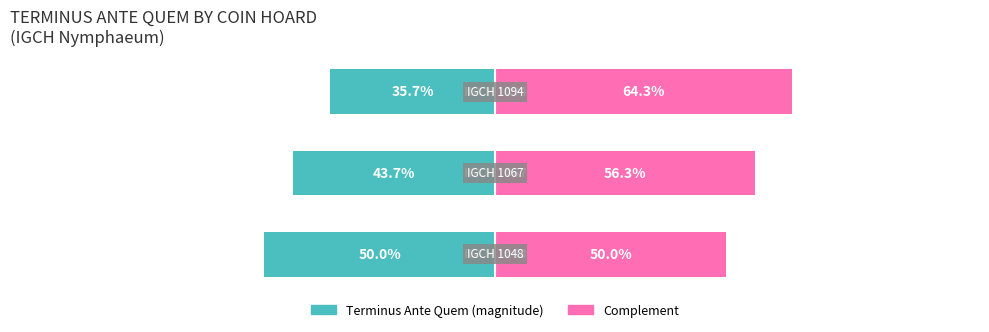

List the labels in order of Terminus Ante Quem (magnitude) value, largest first.

2, 1, 0